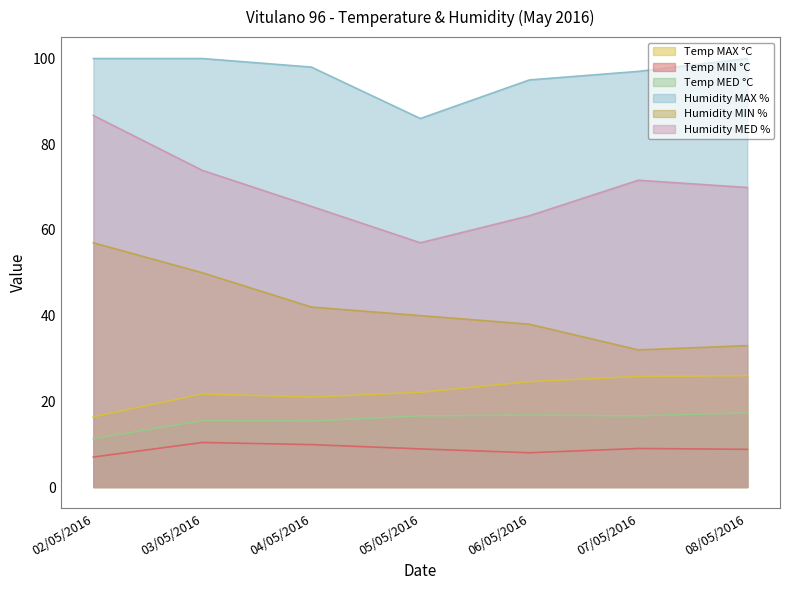

Which series has the largest total across all categories?

Humidity MAX %